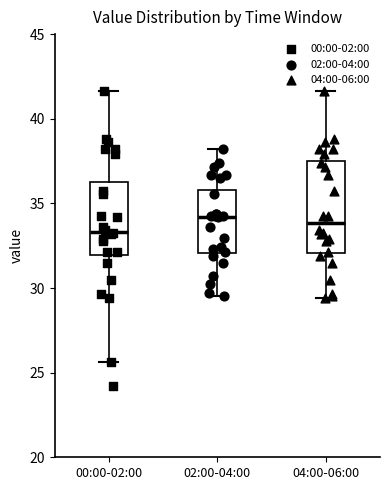

Comparing the boxes themselves (not the whiskers), which one is the tallest?

04:00-06:00